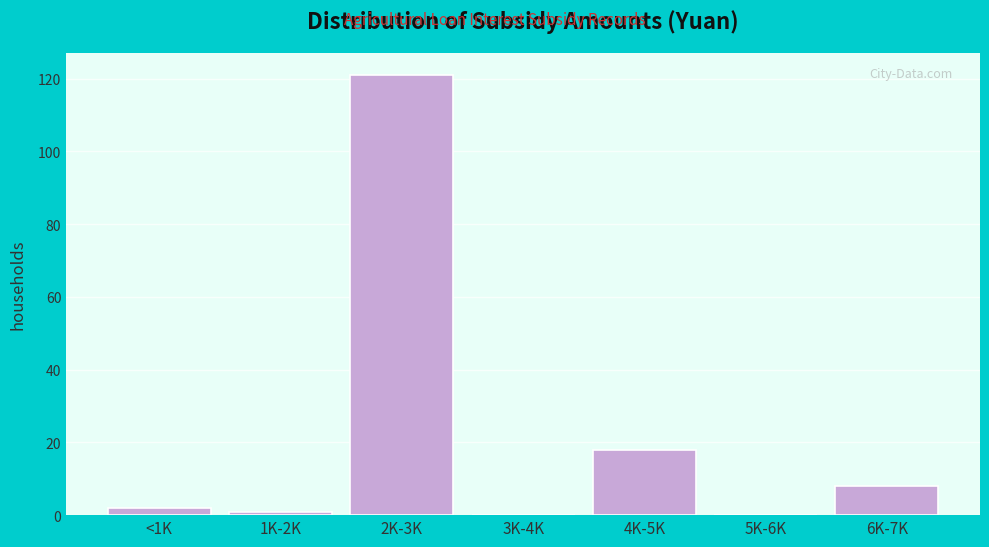

Reading left to right, what are all the values shown in this chart?

<1K=2	1K-2K=1	2K-3K=121	3K-4K=0	4K-5K=18	5K-6K=0	6K-7K=8